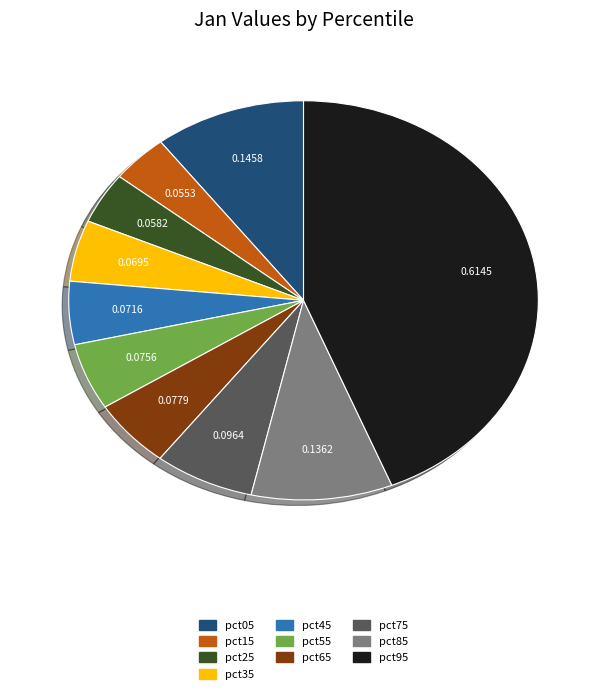

Which slice is the largest?

pct95